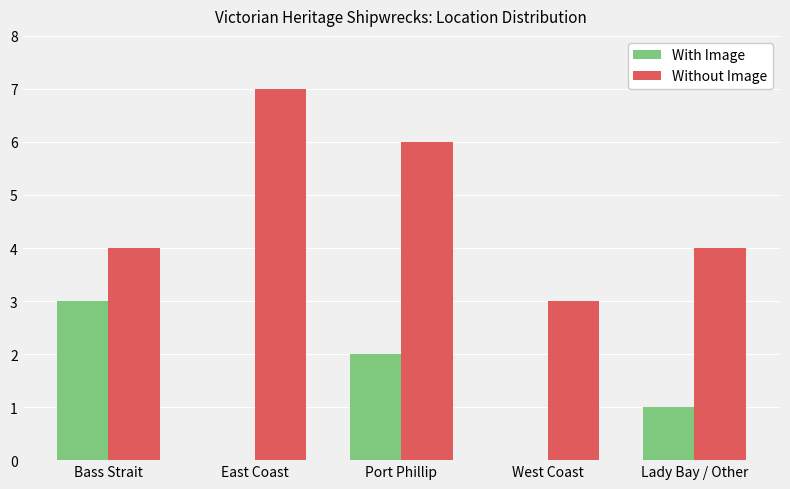

What is the approximate value of Without Image at West Coast?

3